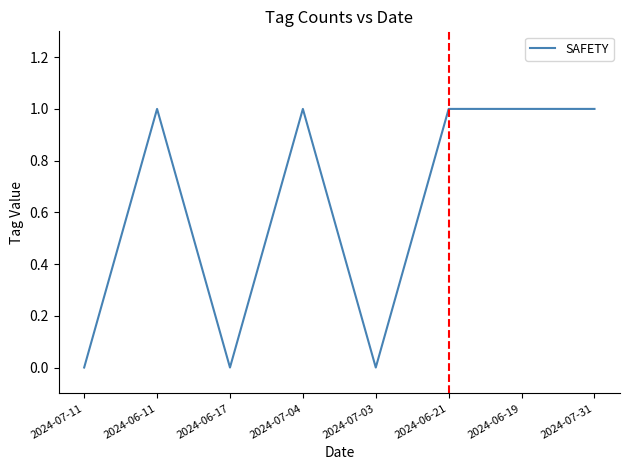

Where is the first local minimum?

2024-06-17